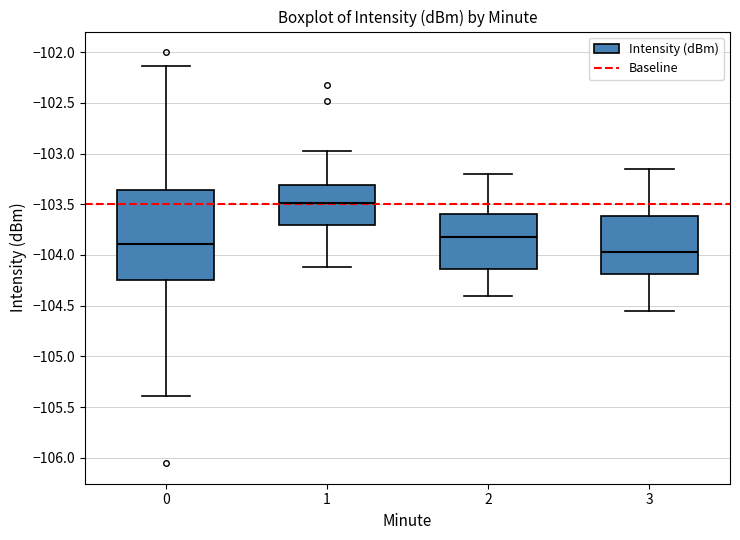

Reading left to right, transcribe this box plot: for each box, give where its median line is, the range the box spans, and where its two whiskers end, as read against the y-axis. The values are not printed on the chart, so give them approximately, as read against the axis.

0: median -103.90, box -104.25 to -103.35, whiskers -105.40 to -102.15
1: median -103.50, box -103.70 to -103.30, whiskers -104.10 to -103.00
2: median -103.80, box -104.15 to -103.60, whiskers -104.40 to -103.20
3: median -103.95, box -104.20 to -103.60, whiskers -104.55 to -103.15